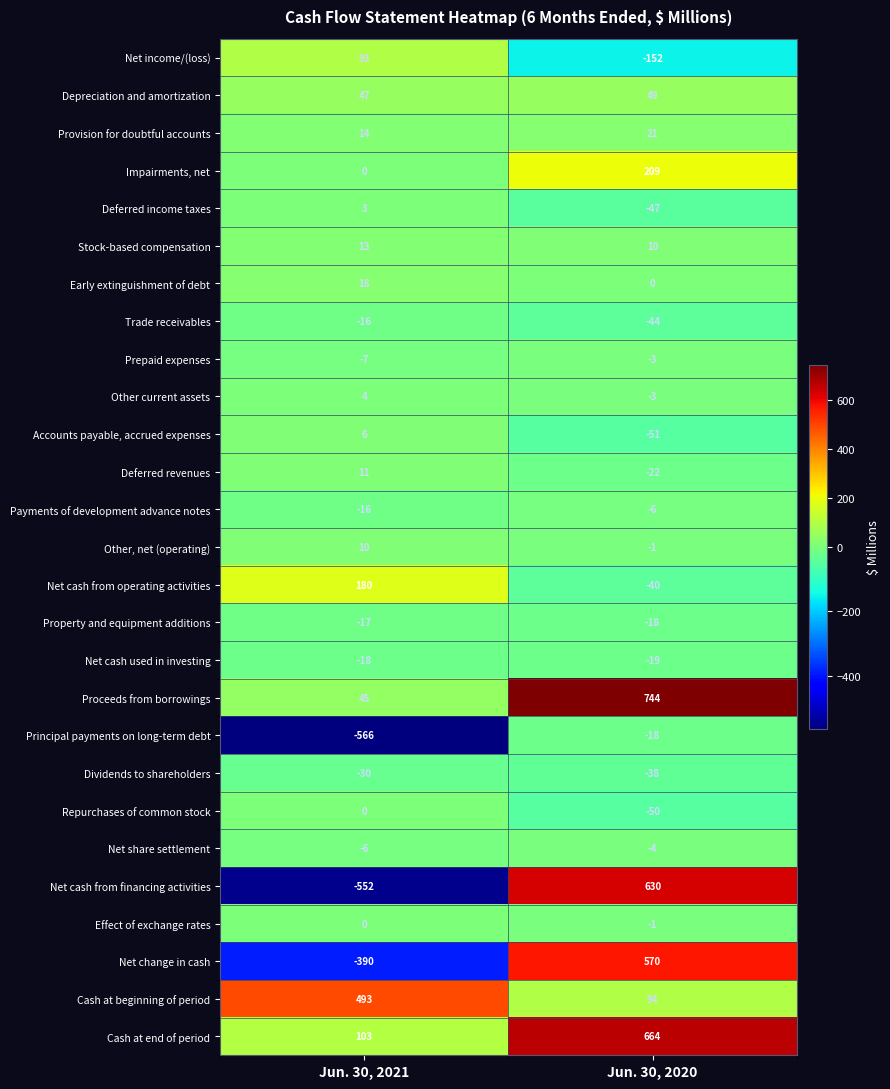

How many distinct data groups are displayed?

27